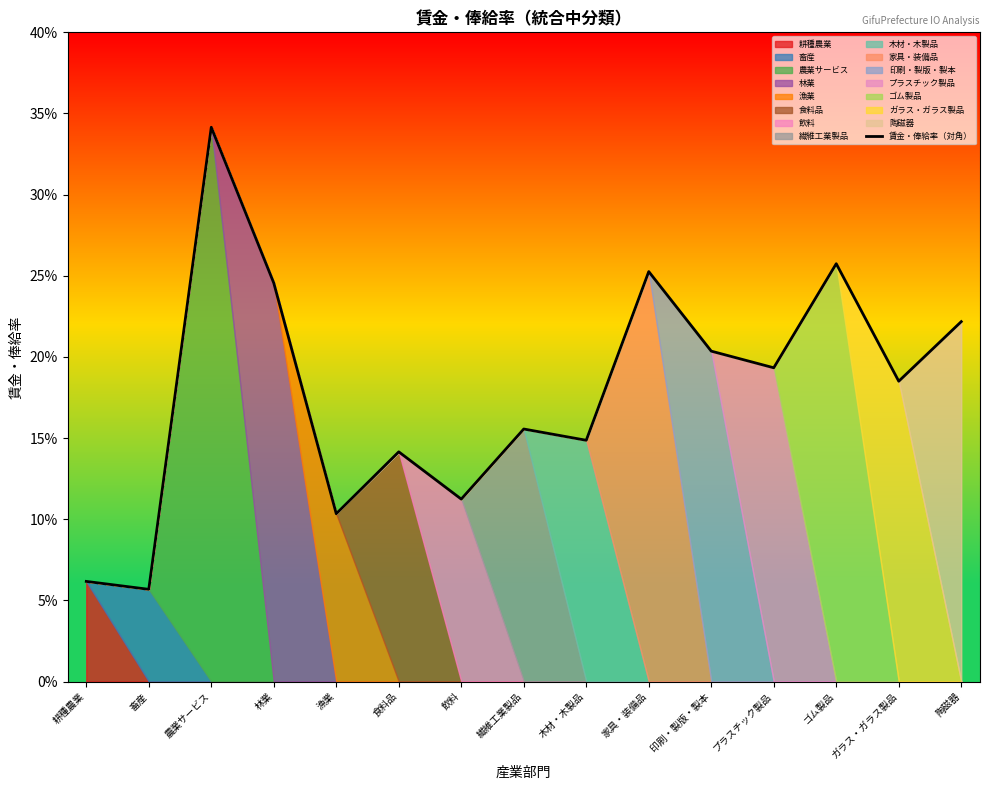

True or false: the data shows 0.1 at 陶磁器.

False